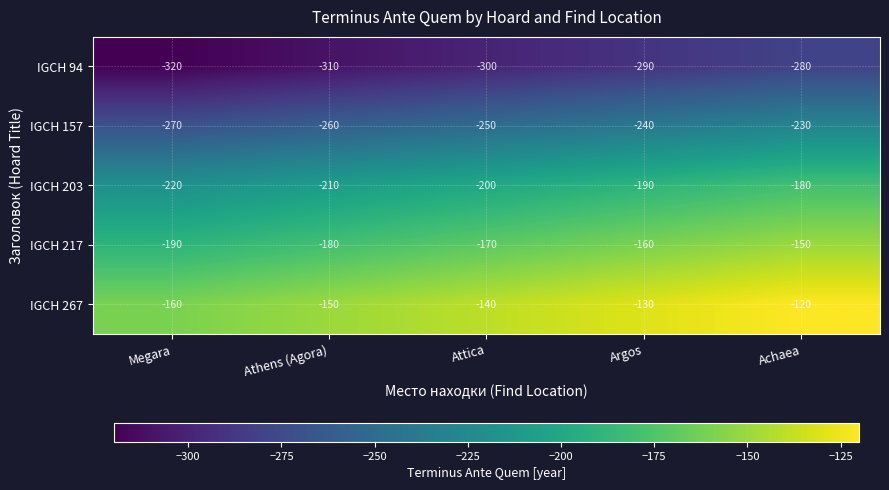

List the series in order of their peak value, lowest first.

IGCH 94, IGCH 157, IGCH 203, IGCH 217, IGCH 267